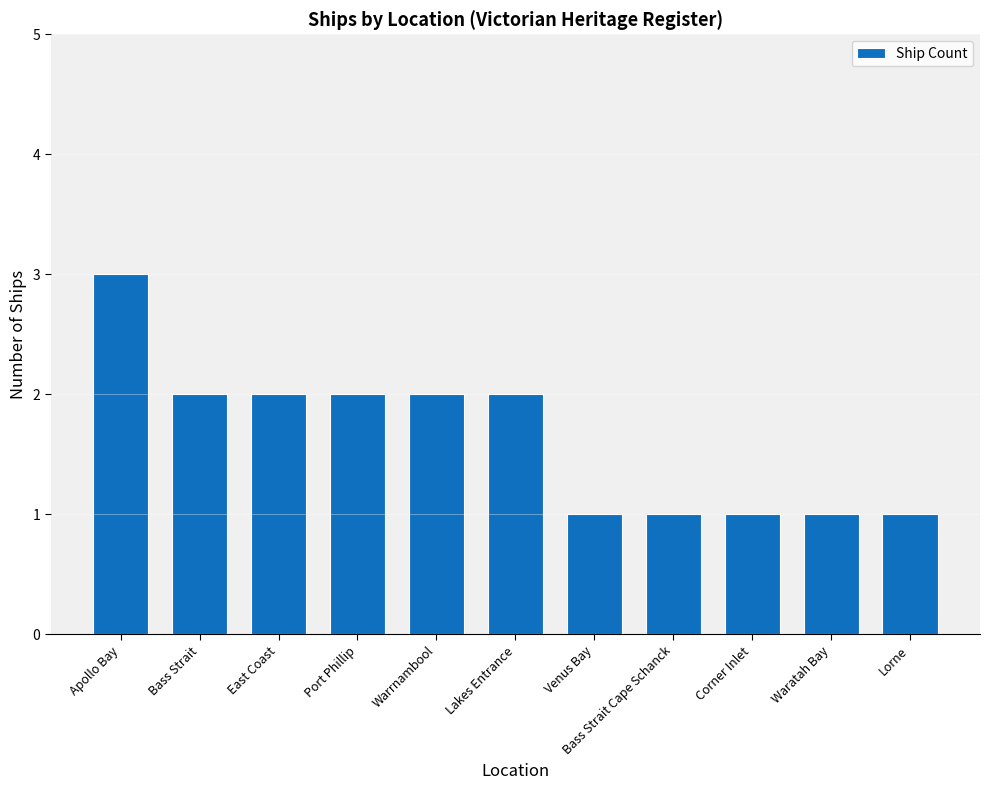

Reading left to right, extract all data points from this chart.

3	2	2	2	2	2	1	1	1	1	1